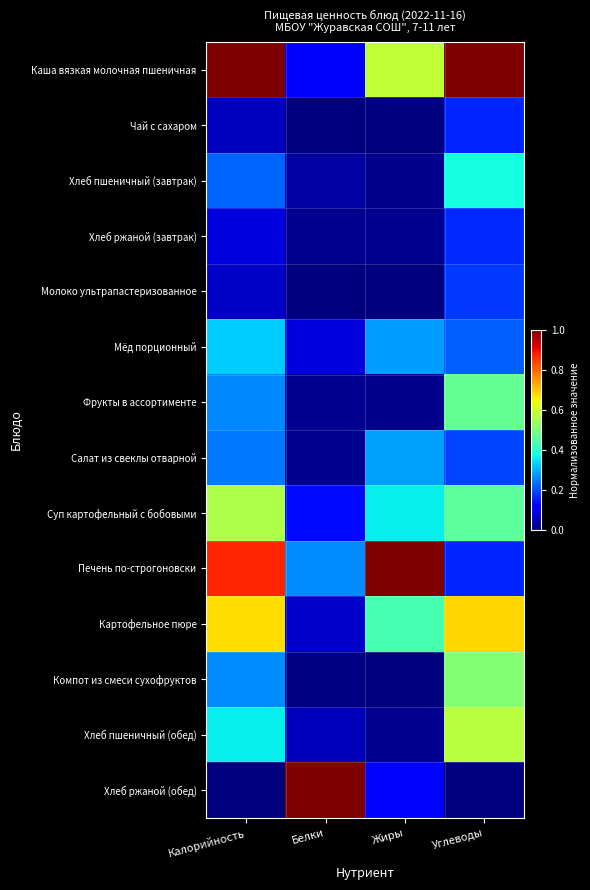

At how many categories does at least one series exceed 0?

4